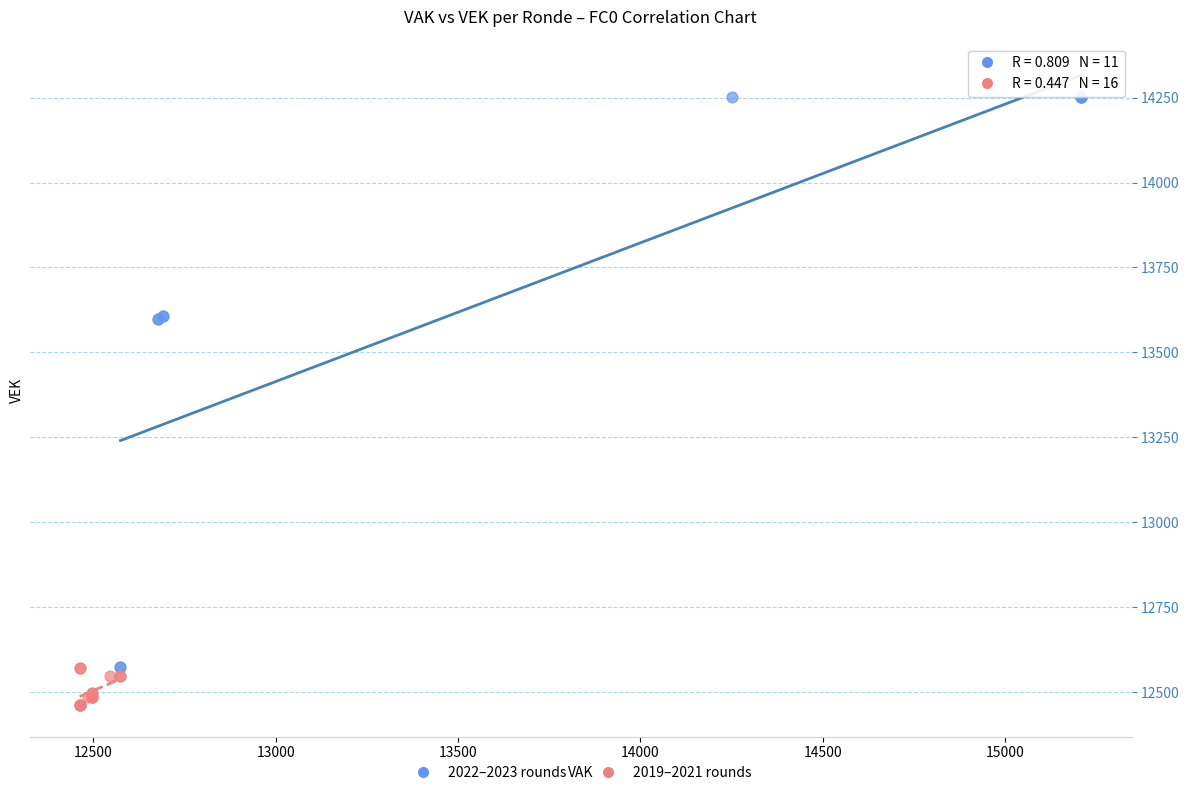

What are all the series names shown in the legend?

2022–2023 rounds, 2019–2021 rounds